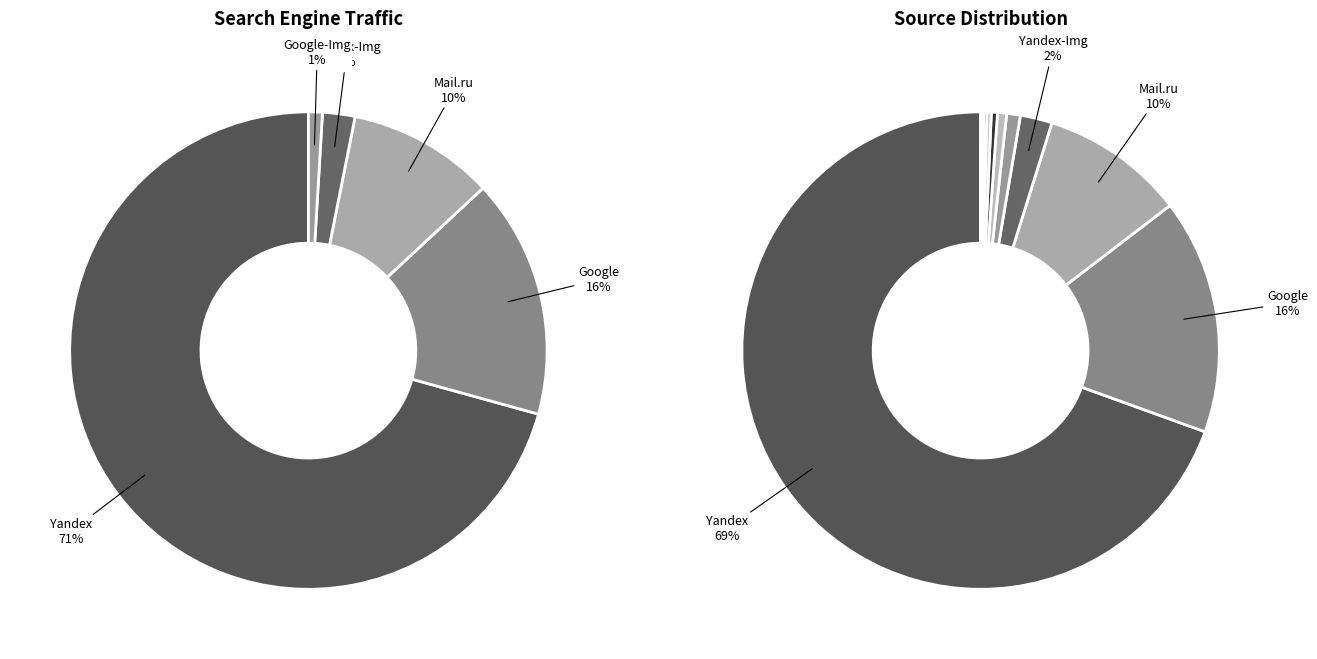

Which category has the biggest portion of the pie?

Yandex